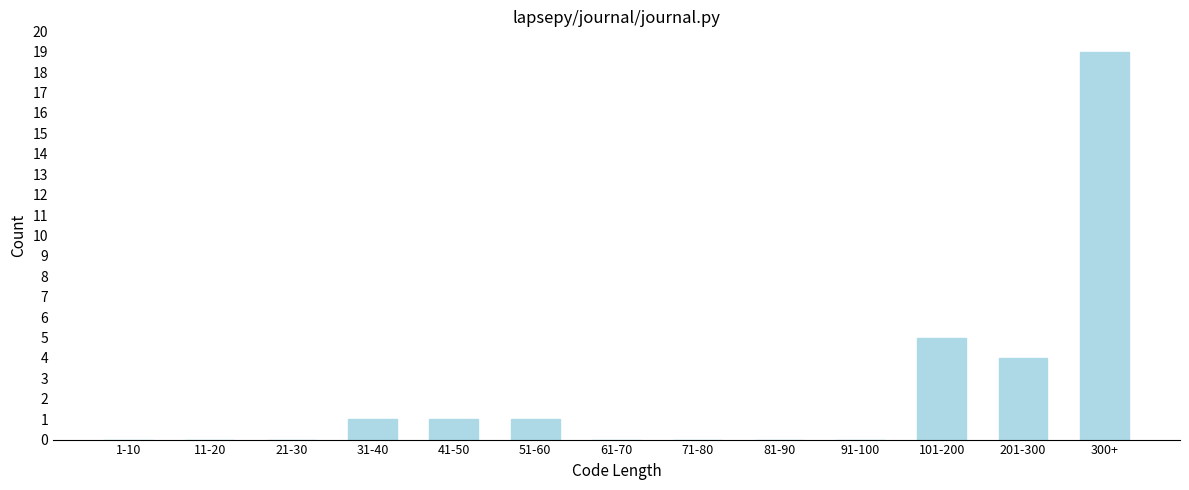

Reading right to left, extract all data points from this chart.

300+=19	201-300=4	101-200=5	91-100=0	81-90=0	71-80=0	61-70=0	51-60=1	41-50=1	31-40=1	21-30=0	11-20=0	1-10=0